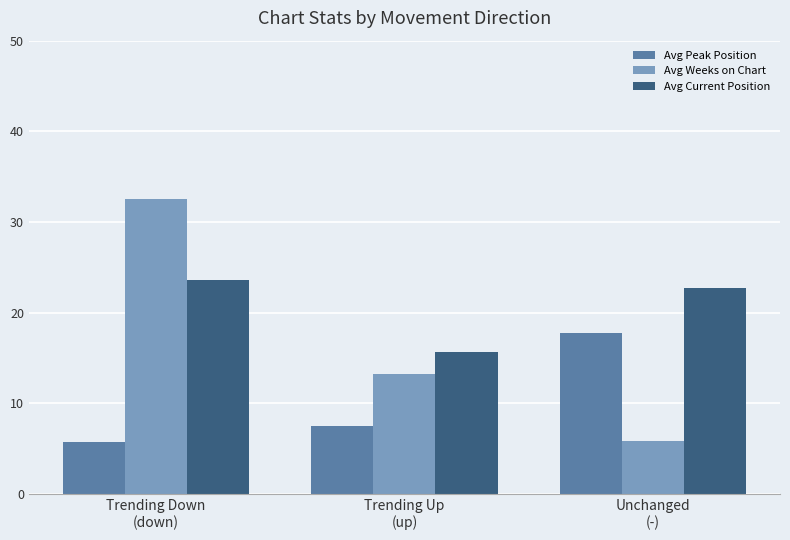

What is the label of the 3rd bar from the left?

Unchanged
(-)